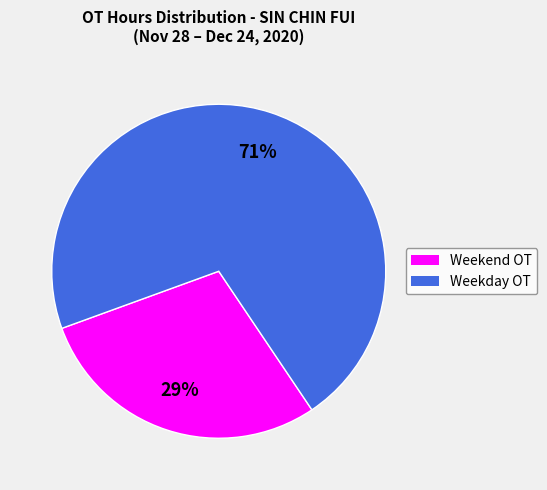

To the nearest percent, what is the average slice percentage?

50%